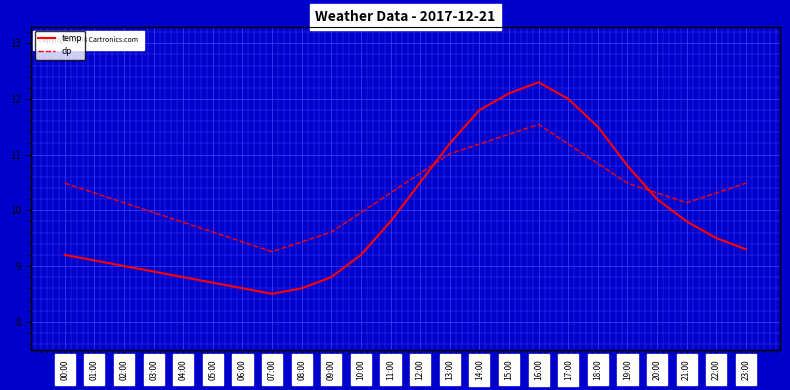

True or false: dp has more than 0 points higher than both neighbors.

True